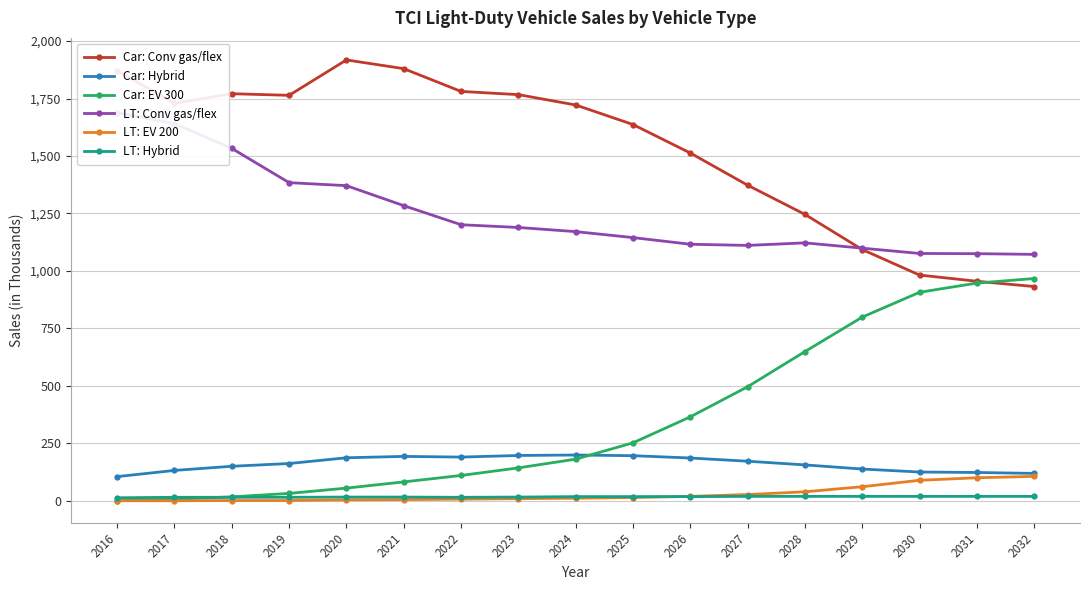

The value of Car: Conv gas/flex at 2018 is 869. True or false?

False